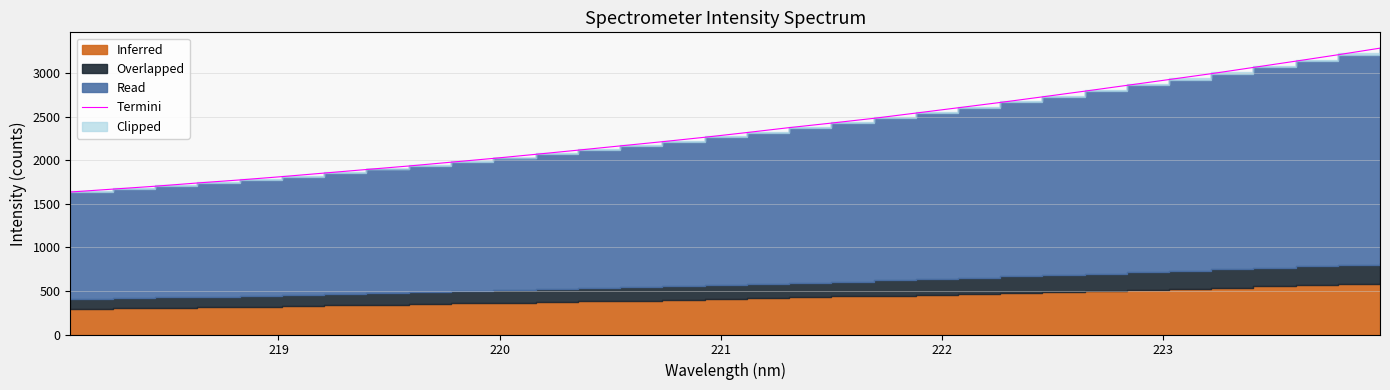

What is the smallest value displayed?

1635.1